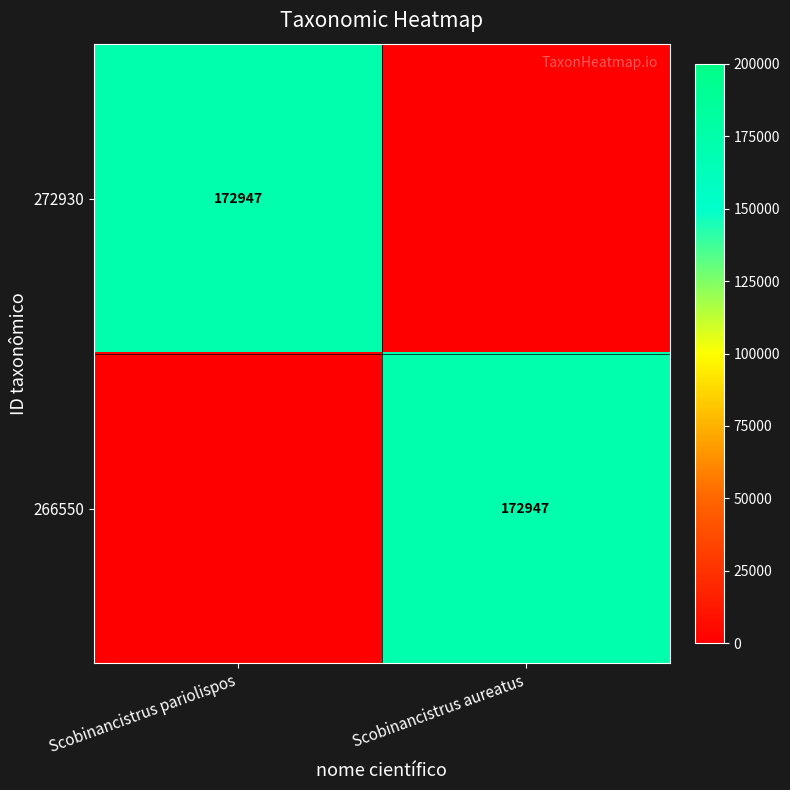

Is it true that 266550 equals 251959 at Scobinancistrus aureatus?

False